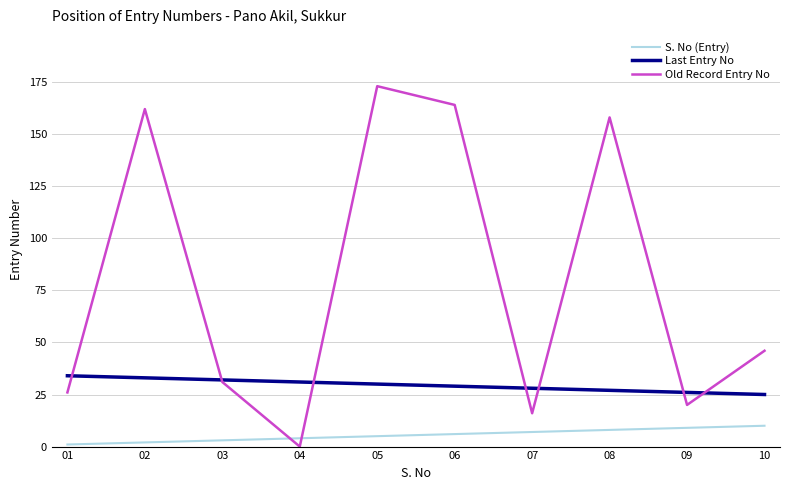

Which series changed the most between 07 and 10?

Old Record Entry No